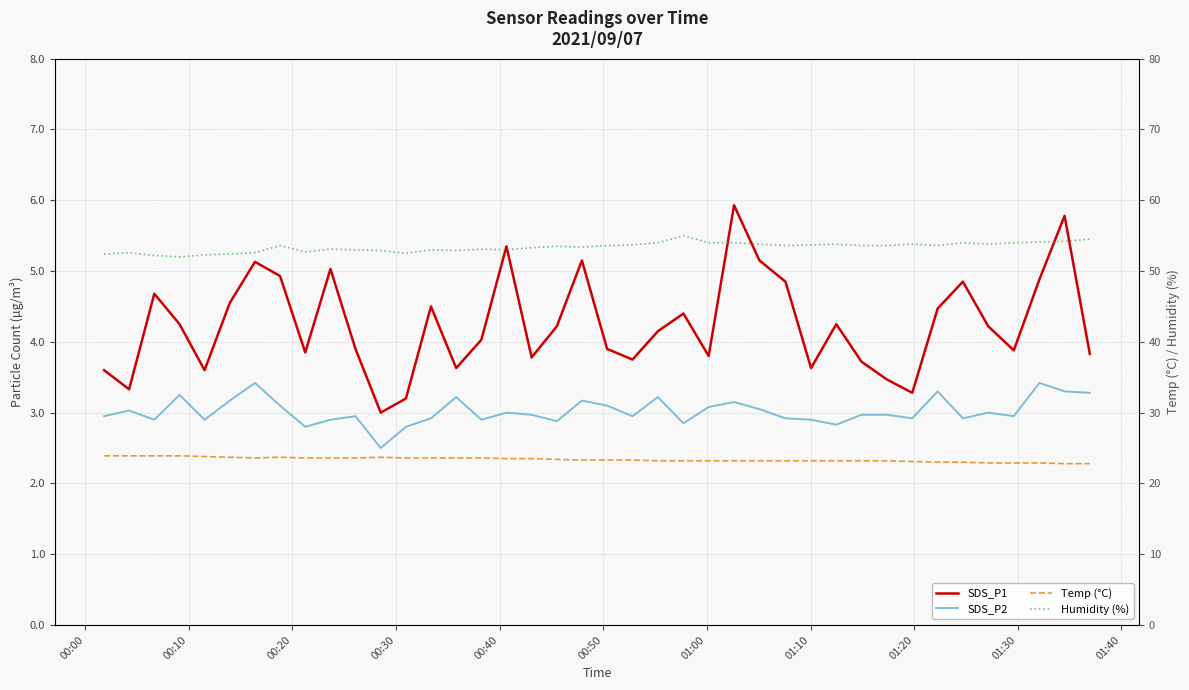

Count the number of data series in this chart.

4